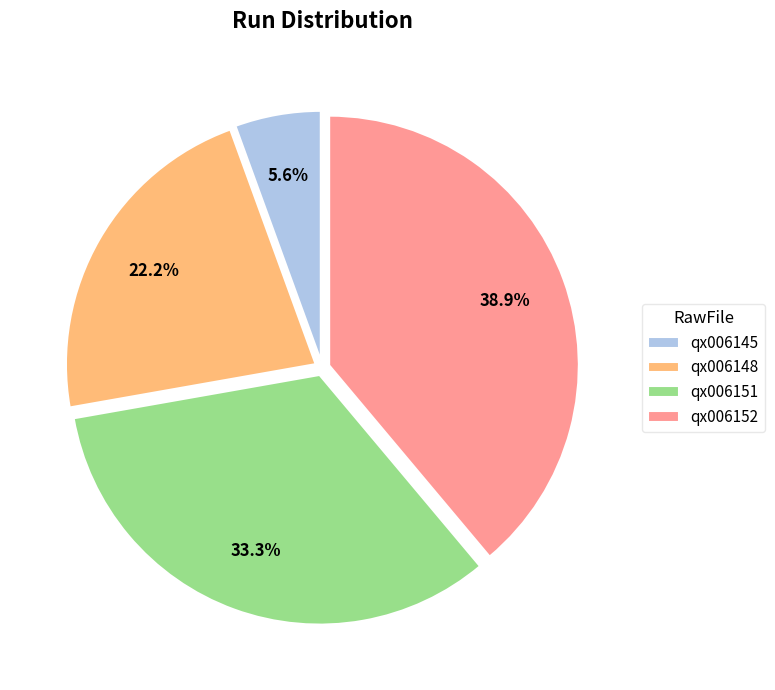

To the nearest percent, what is the average slice percentage?

25%